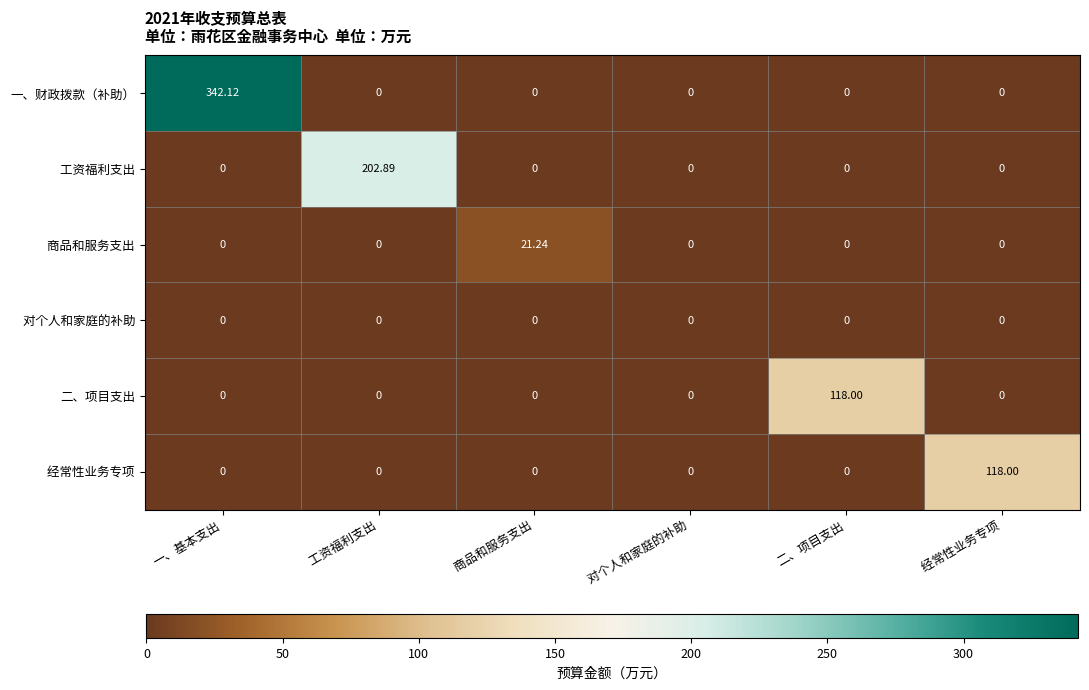

At which category does the chart reach its peak across all series?

一、基本支出